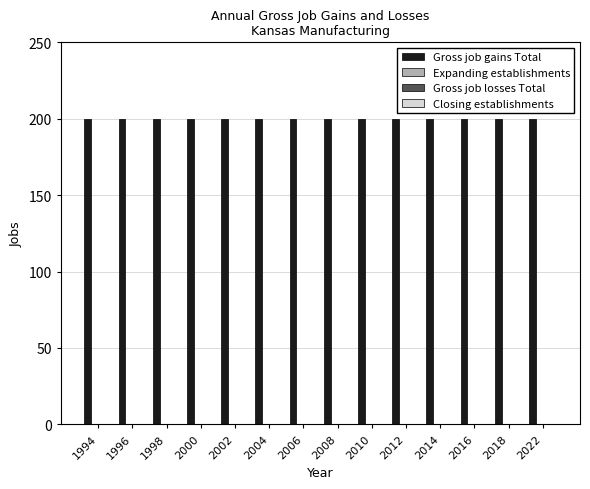

How many bars are there in total?

56